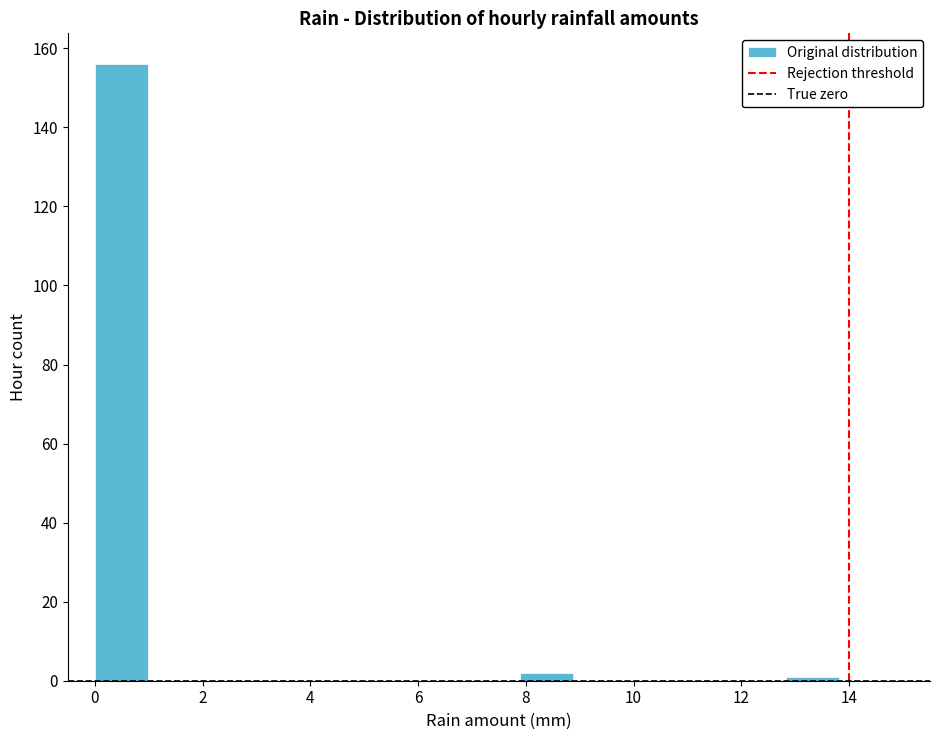

Reading left to right, list every bar in this chart as the range it spans on the x-axis followed by its height. Neither the bar edges nor the heights are printed on the chart, so give them approximately, as read against the axes.

0.0 to 1.0: 156
1.0 to 2.0: 0
2.0 to 3.0: 0
3.0 to 4.0: 0
4.0 to 5.0: 0
5.0 to 6.0: 0
6.0 to 7.0: 0
7.0 to 7.8: 0
7.8 to 8.8: 2
8.8 to 9.8: 0
9.8 to 10.8: 0
10.8 to 11.8: 0
11.8 to 12.8: 0
12.8 to 13.8: under 2
13.8 to 14.8: 0